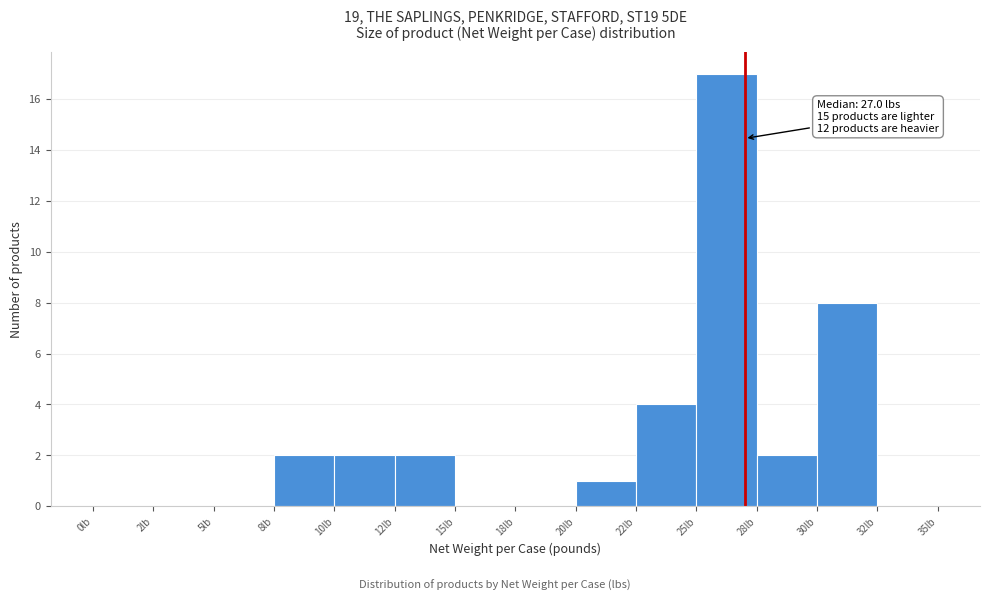

Reading left to right, extract all data points from this chart.

0lb=0	2lb=0	5lb=0	8lb=2	10lb=2	12lb=2	15lb=0	18lb=0	20lb=1	22lb=4	25lb=17	28lb=2	30lb=8	32lb=0